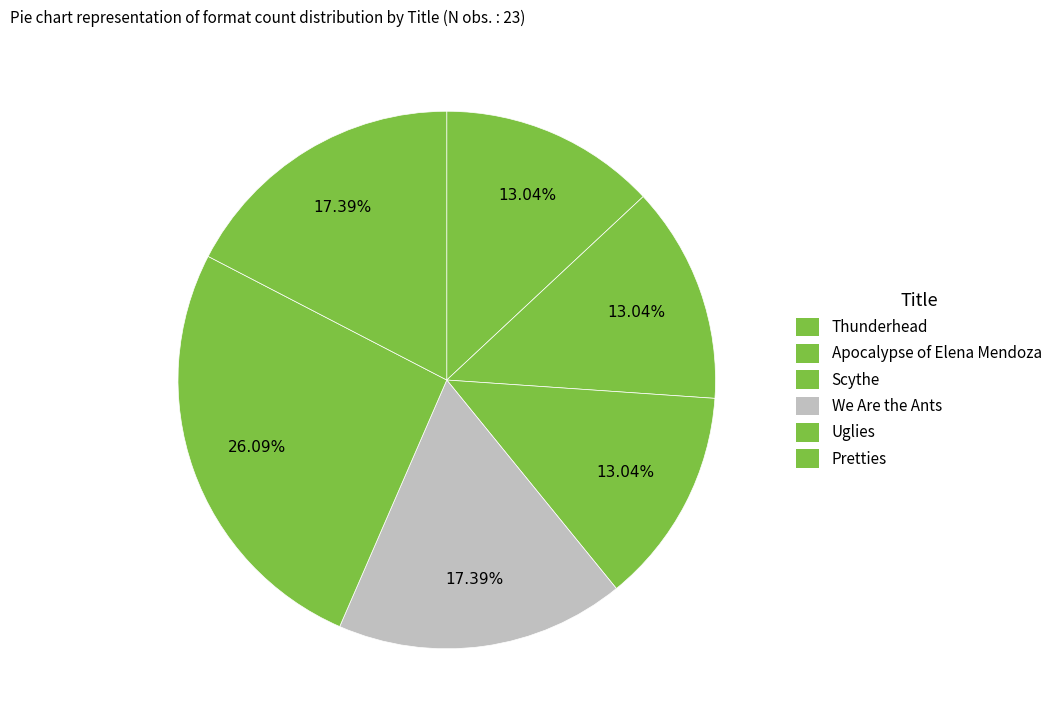

True or false: Apocalypse of Elena Mendoza accounts for 7% of the total.

False